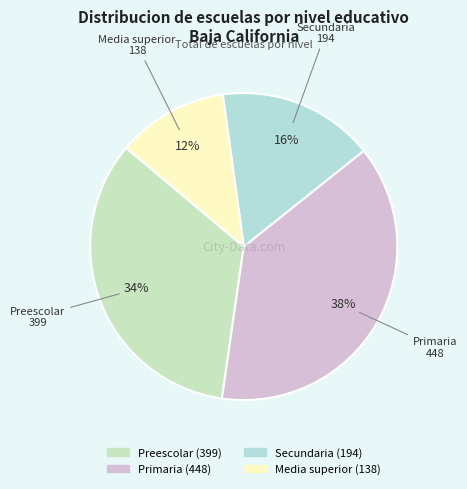

How many segments does this pie chart have?

4